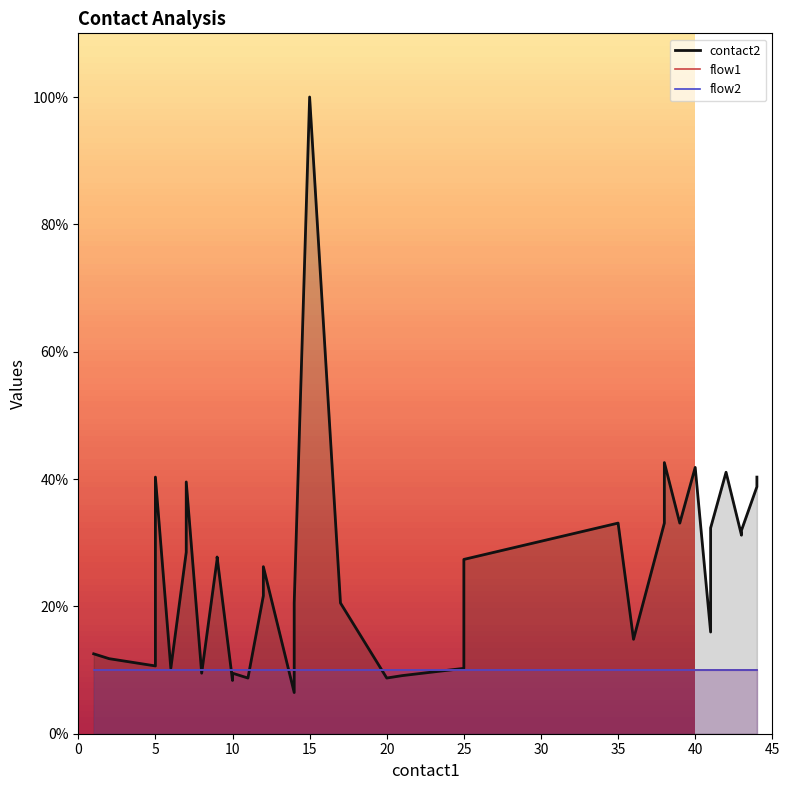

How many intersections are there between contact2 and flow1?

8